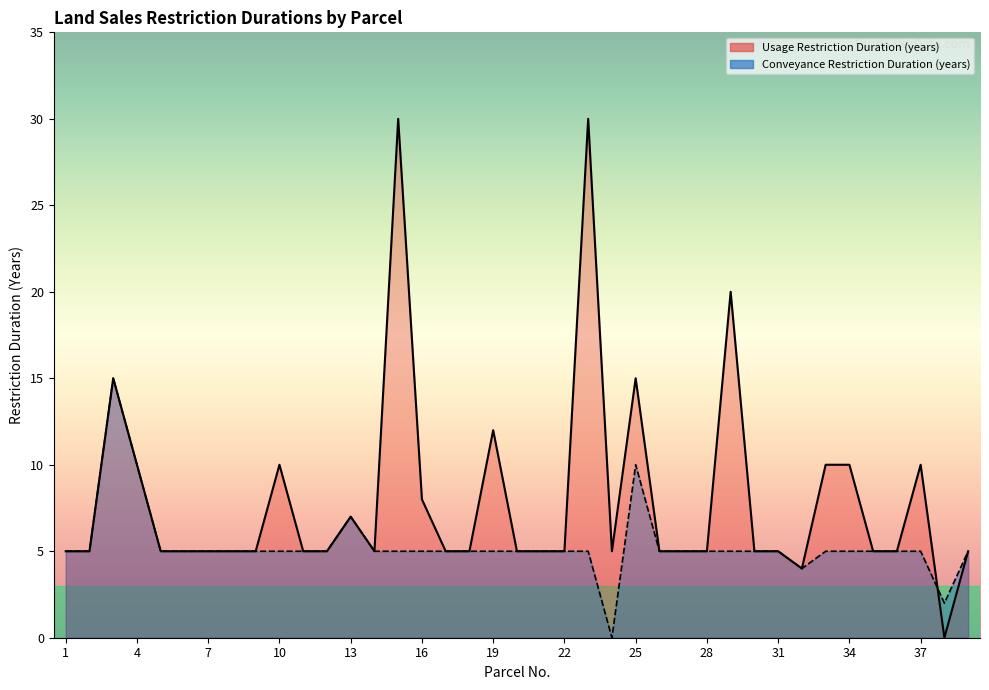

The value of Conveyance Restriction Duration (years) at 19 is 2. True or false?

False